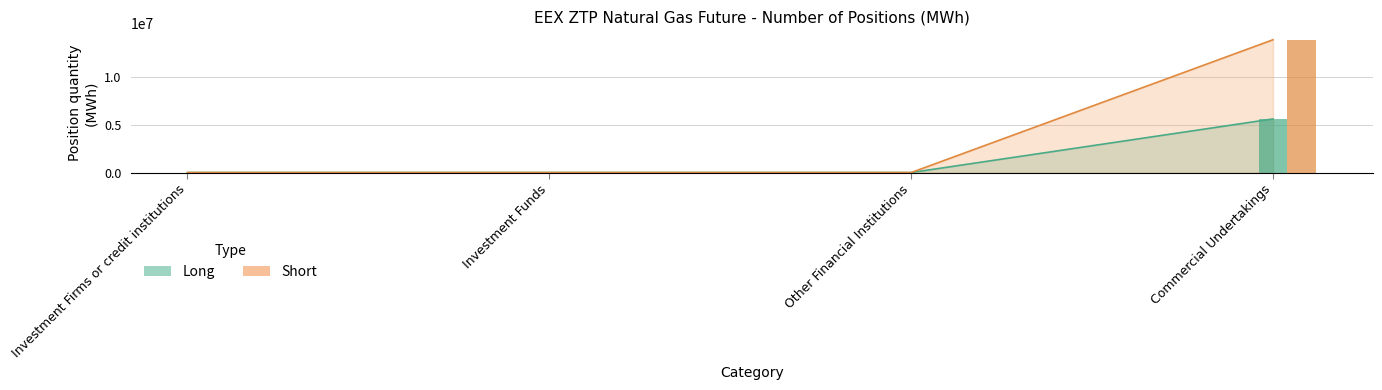

How many positive values does the Short series have?

1